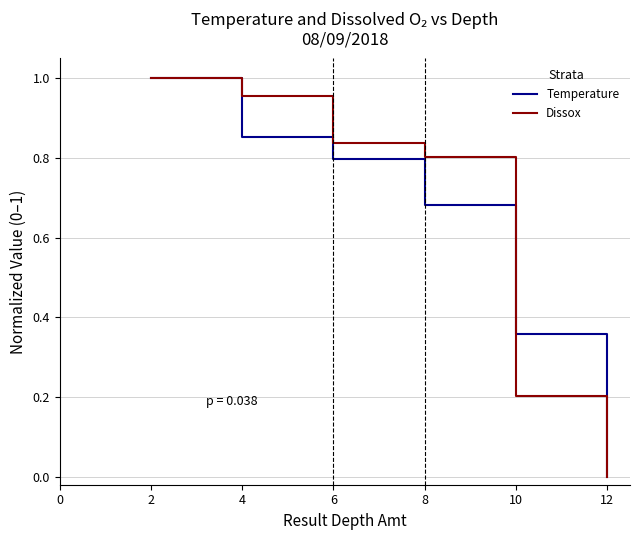

True or false: Dissox has a value of -0.5 at 10.

False